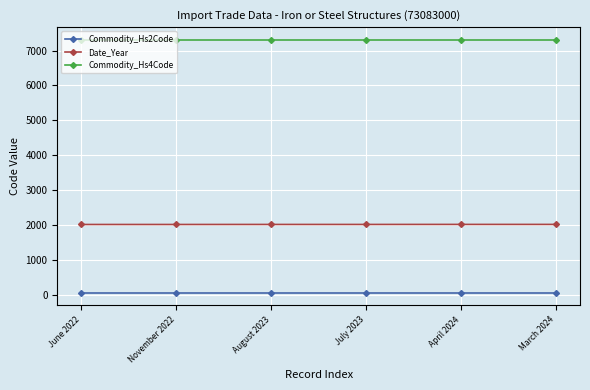

Is this an area chart (filled region under the line)?

No